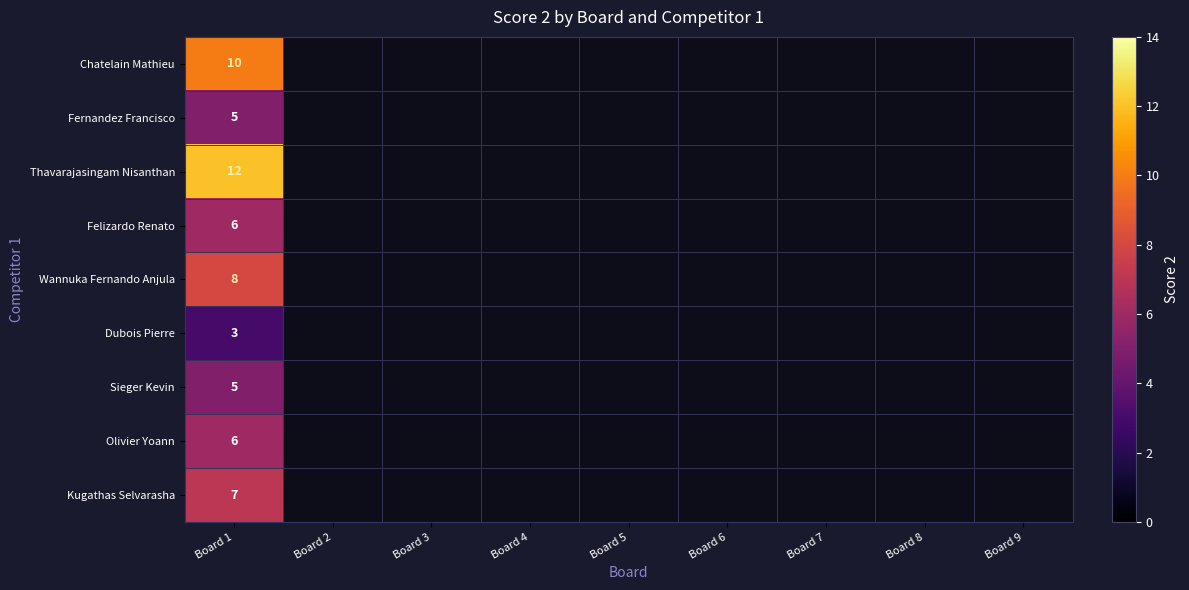

At which label does Olivier Yoann reach its peak?

Board 1